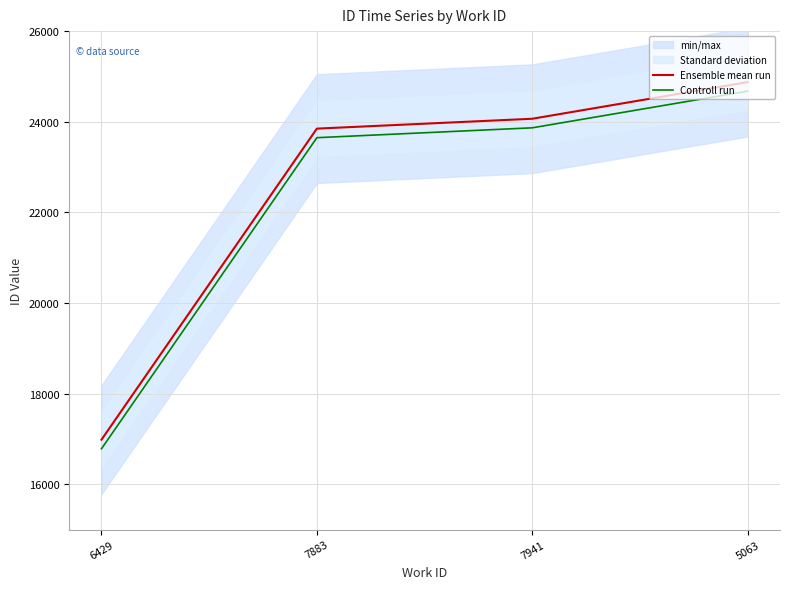

Between 7941 and 6429, which is larger?

7941